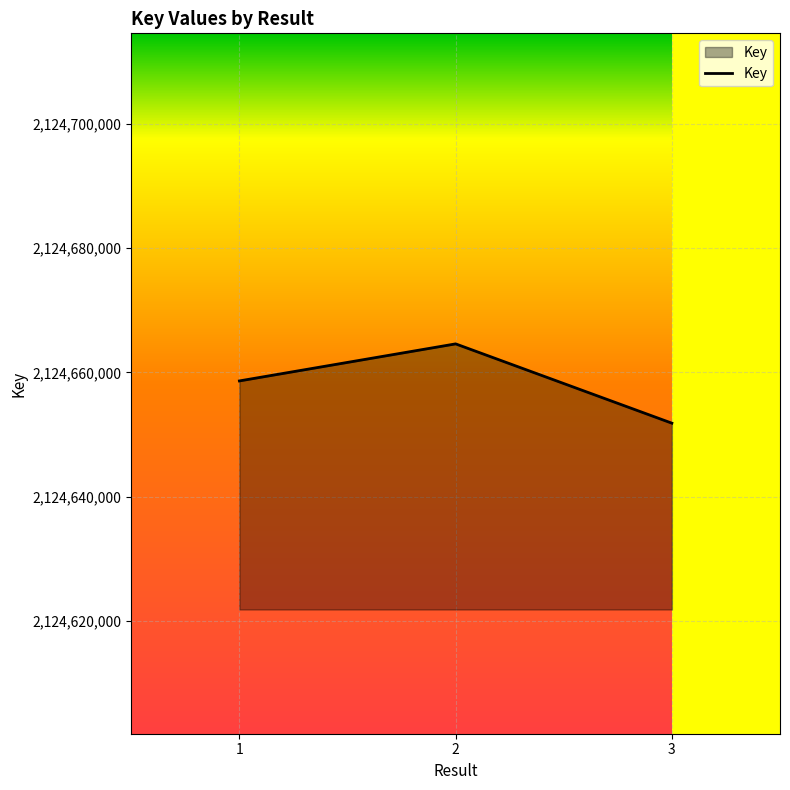

List the labels in order of value, smallest first.

3, 1, 2